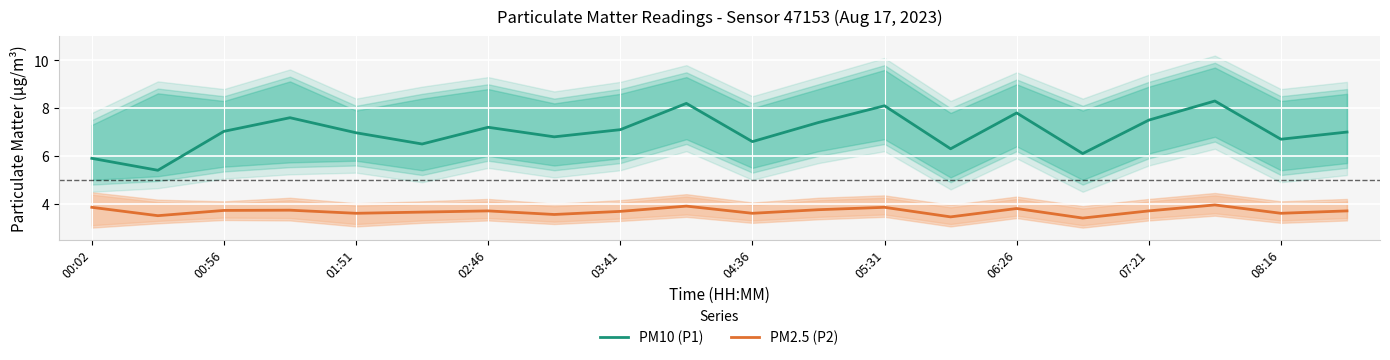

In PM10 (P1), how many points are lower than both neighbors (excluding endpoints)?

7